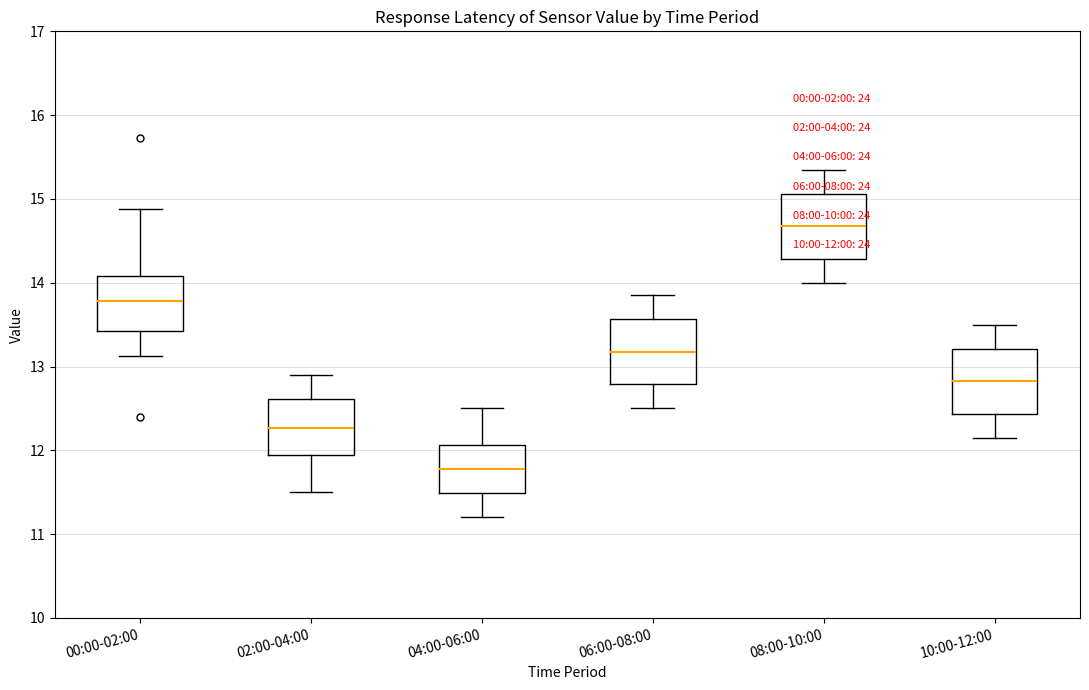

Which box has the highest median line?

08:00-10:00